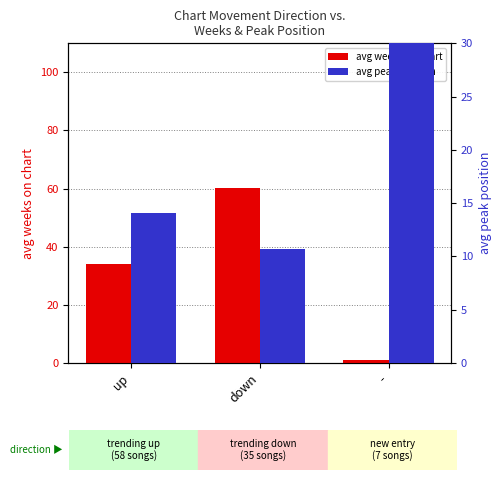

Between up and down, which series saw the biggest shift?

avg weeks on chart